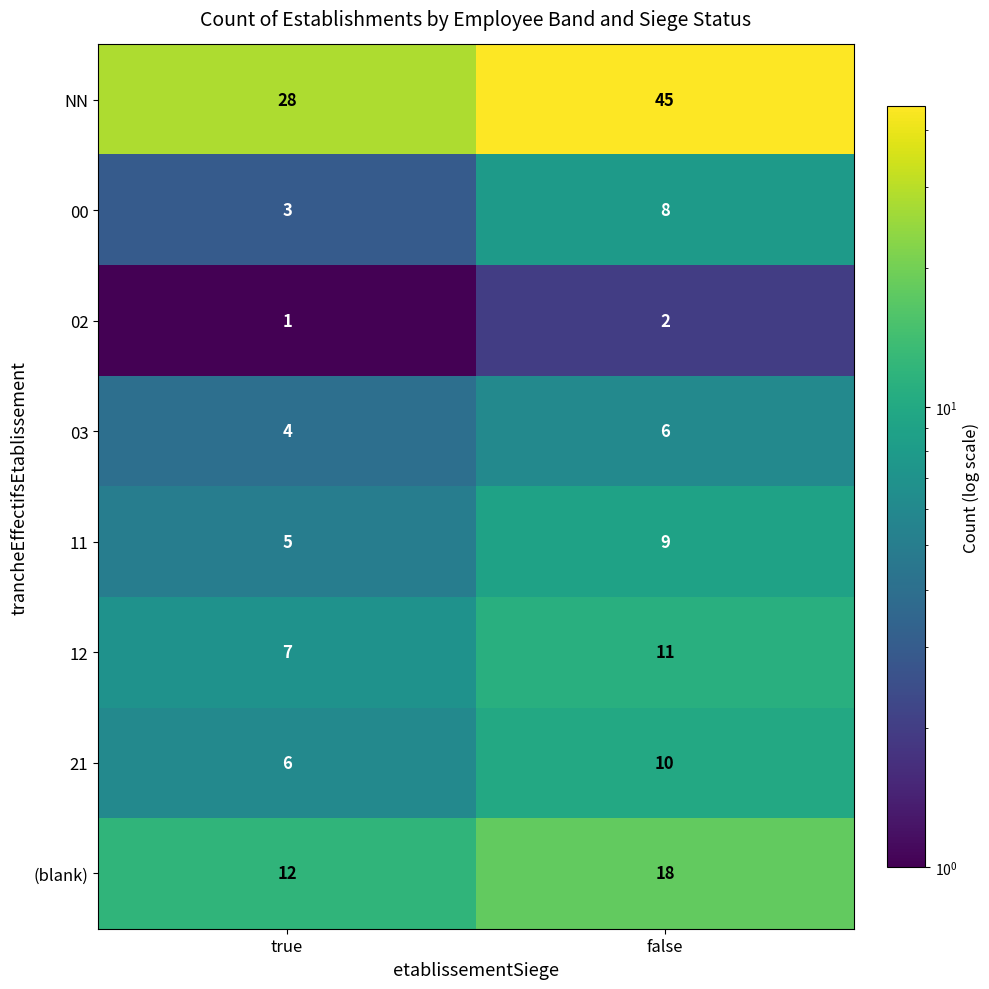

Which series has the largest range (max minus min)?

NN